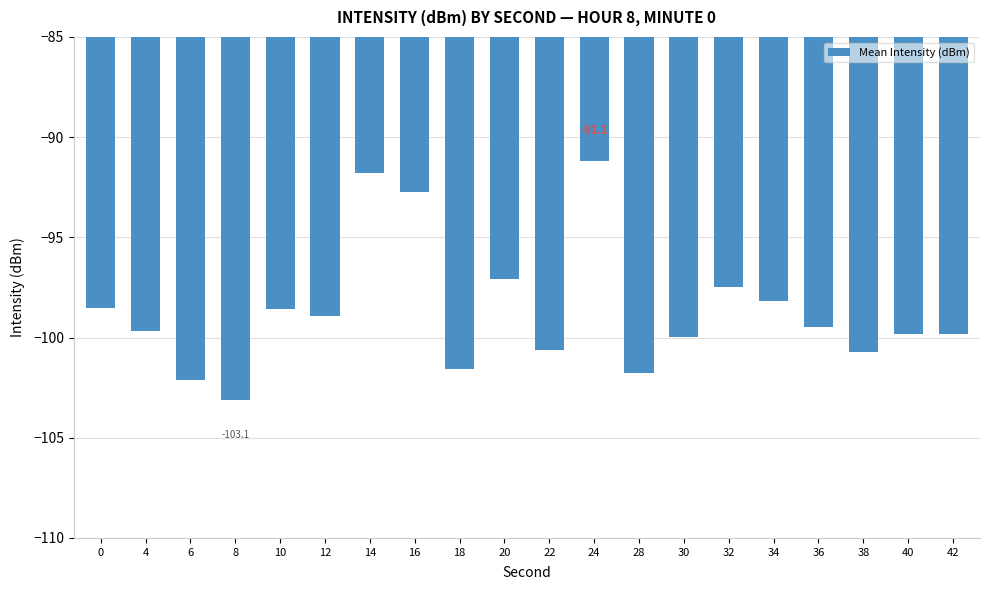

How many data points does each series have?

20